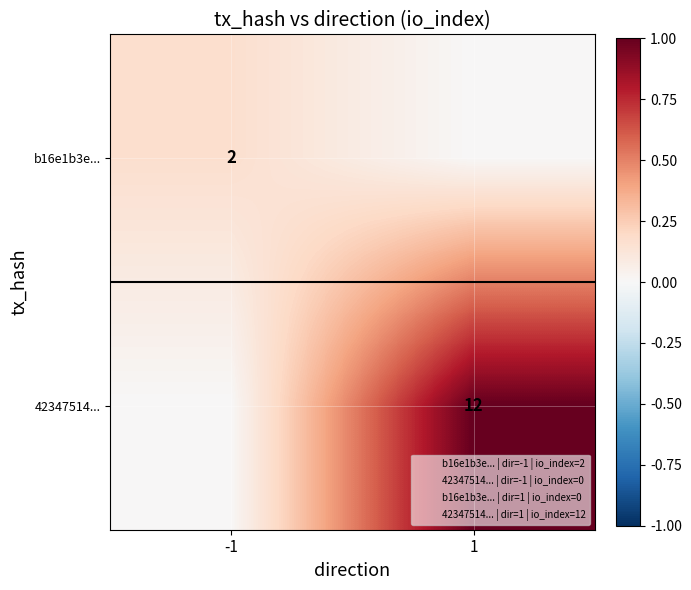

The b16e1b3e... series shows 3 at -1. True or false?

False